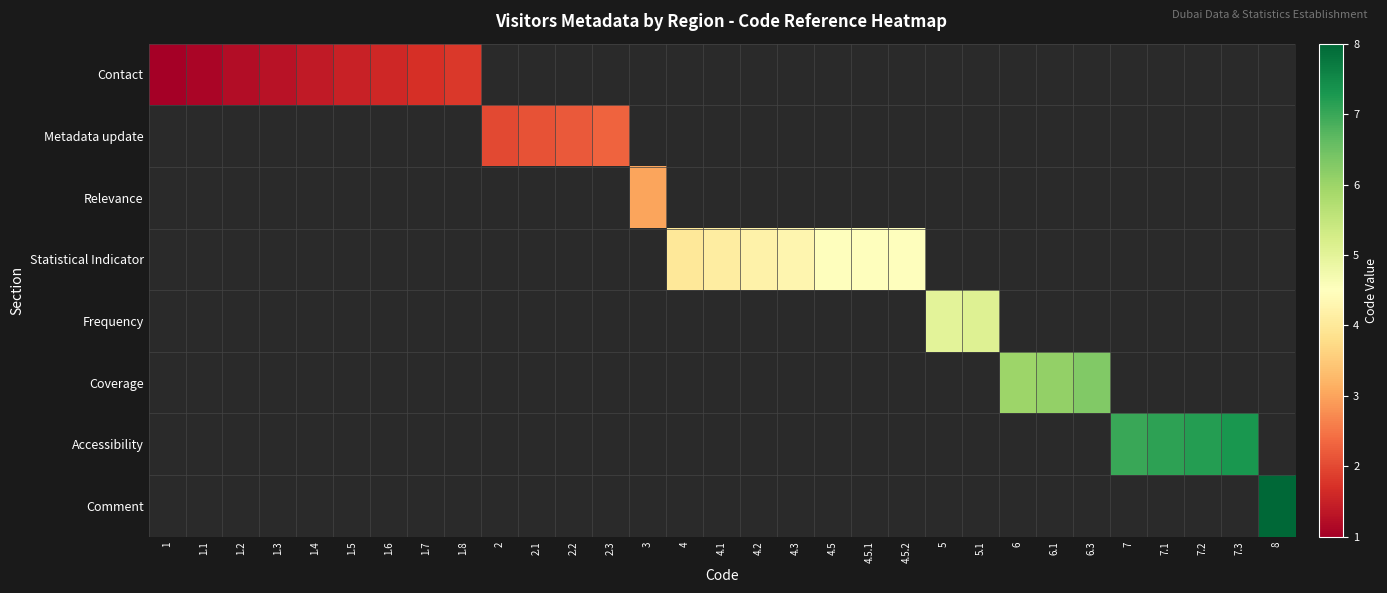

What is the difference between the maximum and minimum values in the Contact series?

0.8